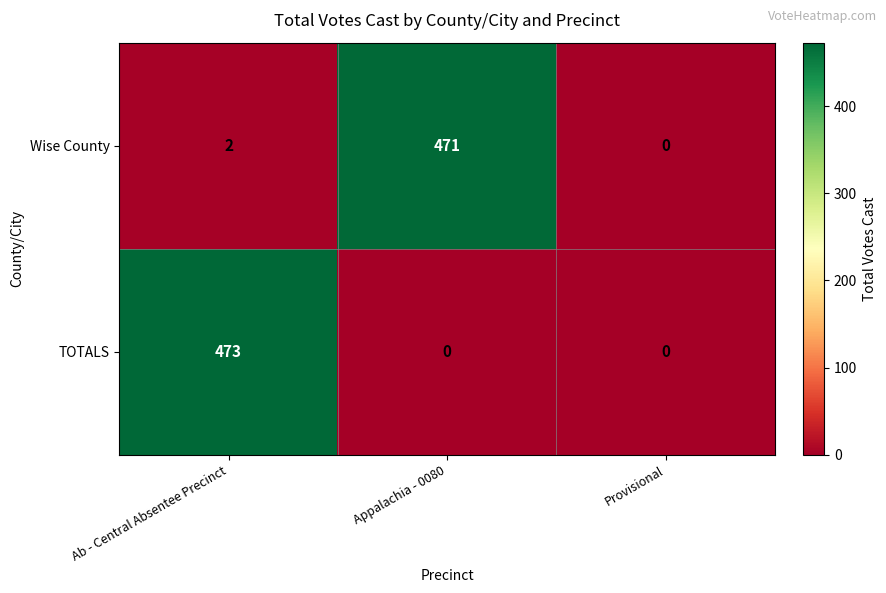

What is the total value across all series at Appalachia - 0080?

471